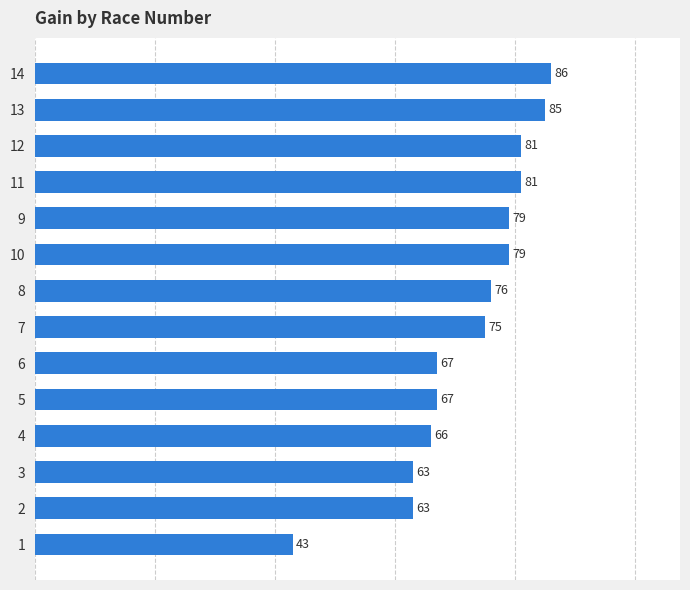

What is the approximate value at 7, to the nearest 10?

80